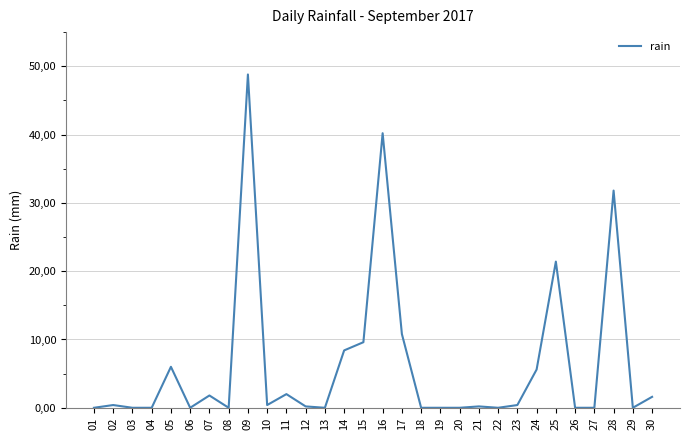

Which has a higher value, 01 or 21?

21